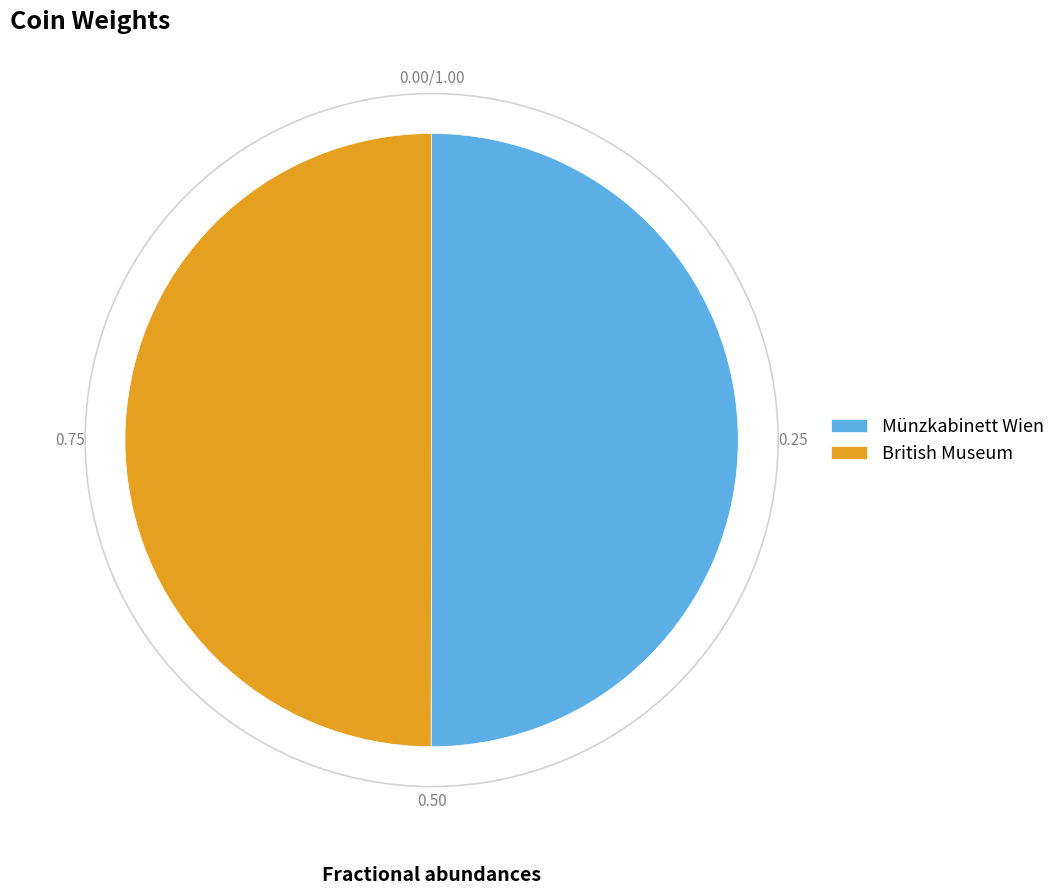

Approximately how many times larger is the value at Münzkabinett Wien compared to British Museum?

1.0